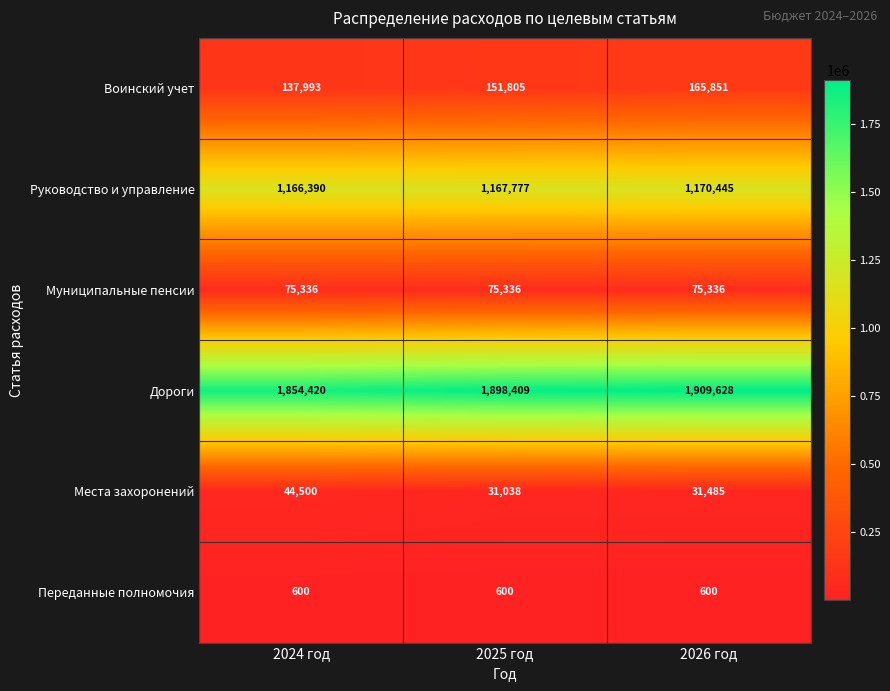

At which category does the chart reach its peak across all series?

2026 год